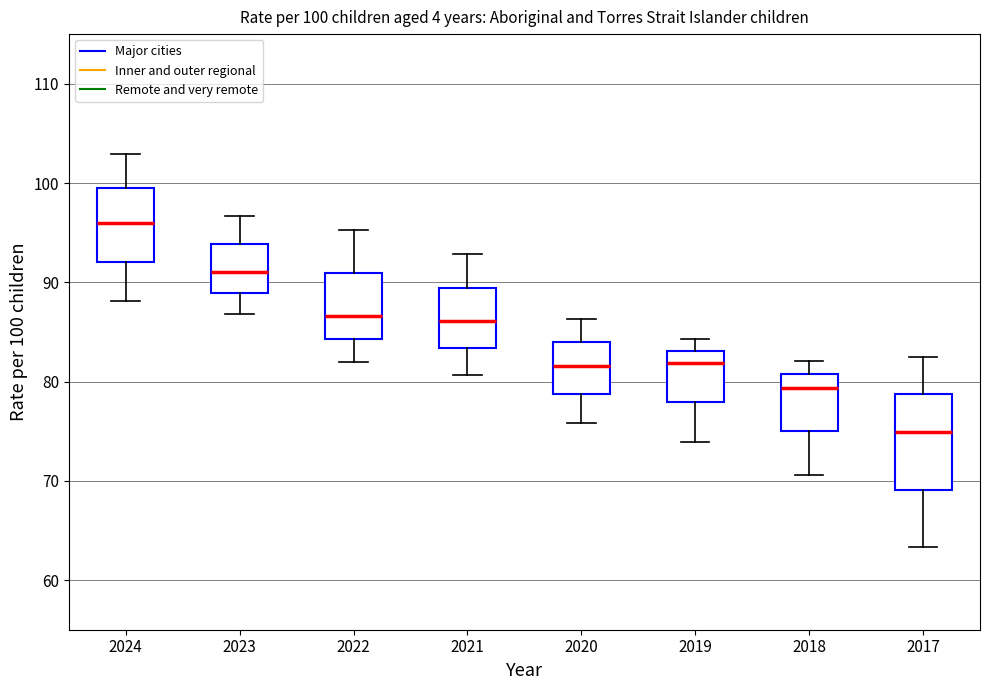

Which box has the lowest median line?

2017